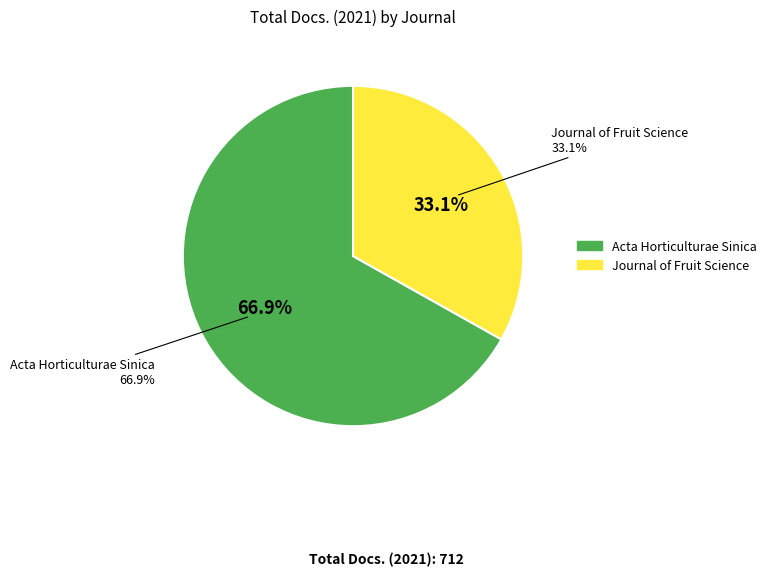

How much of the chart is everything except Acta Horticulturae Sinica?

33.1%